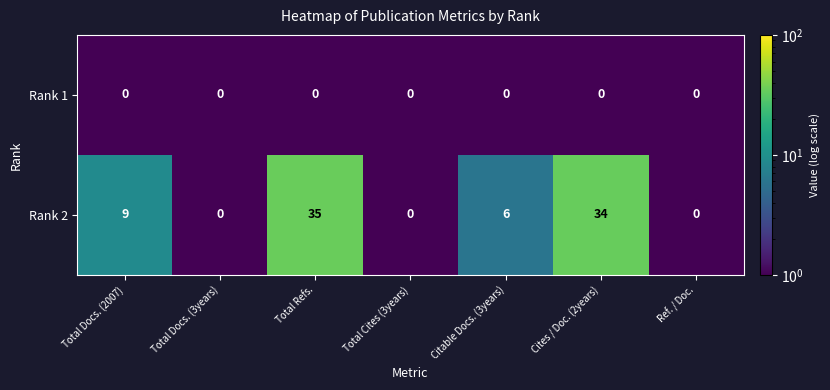

What is the average value of the Rank 2 series?

12